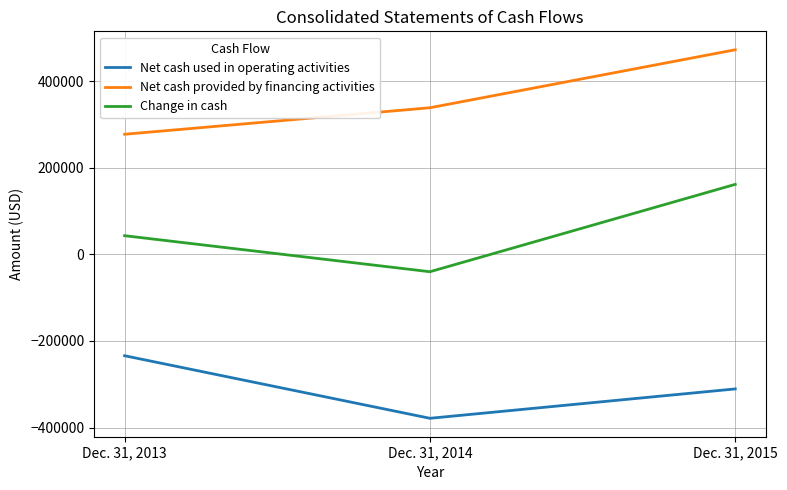

What is the difference between the highest and lowest values at Dec. 31, 2013?

511194